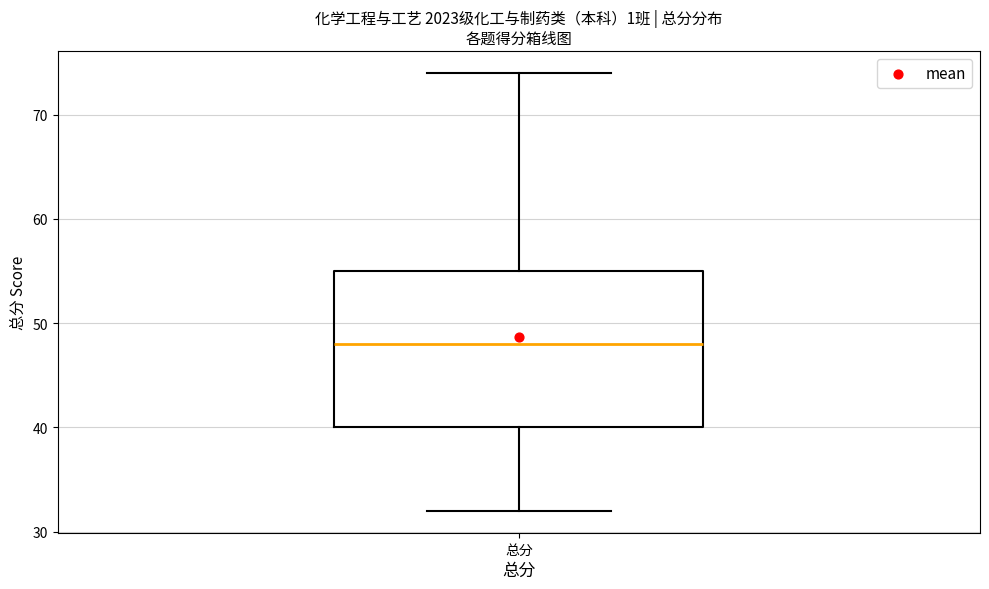

Transcribe this box plot: give where the median line is, the range the box spans, and where the two whiskers end, as read against the y-axis. The values are not printed on the chart, so give them approximately, as read against the axis.

median 48, box 40 to 55, whiskers 32 to 74